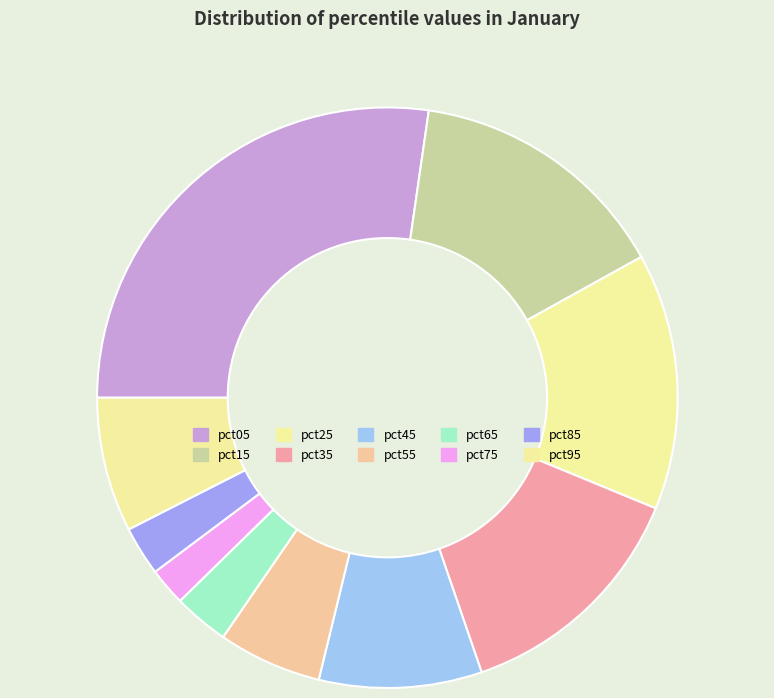

Does pct65 account for over 50% of the chart?

No